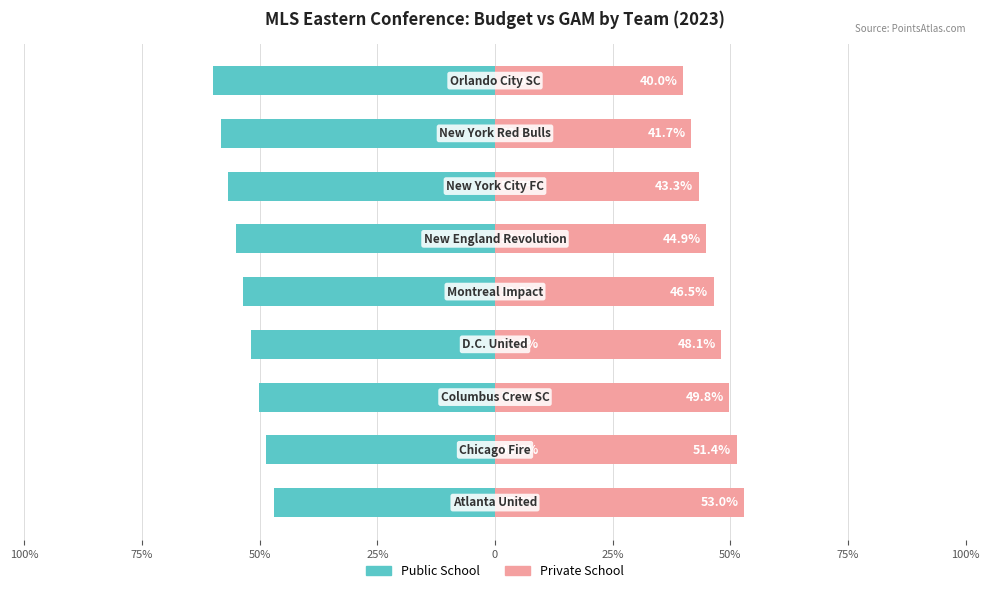

Which has a higher value, 100% or 25%?

100%